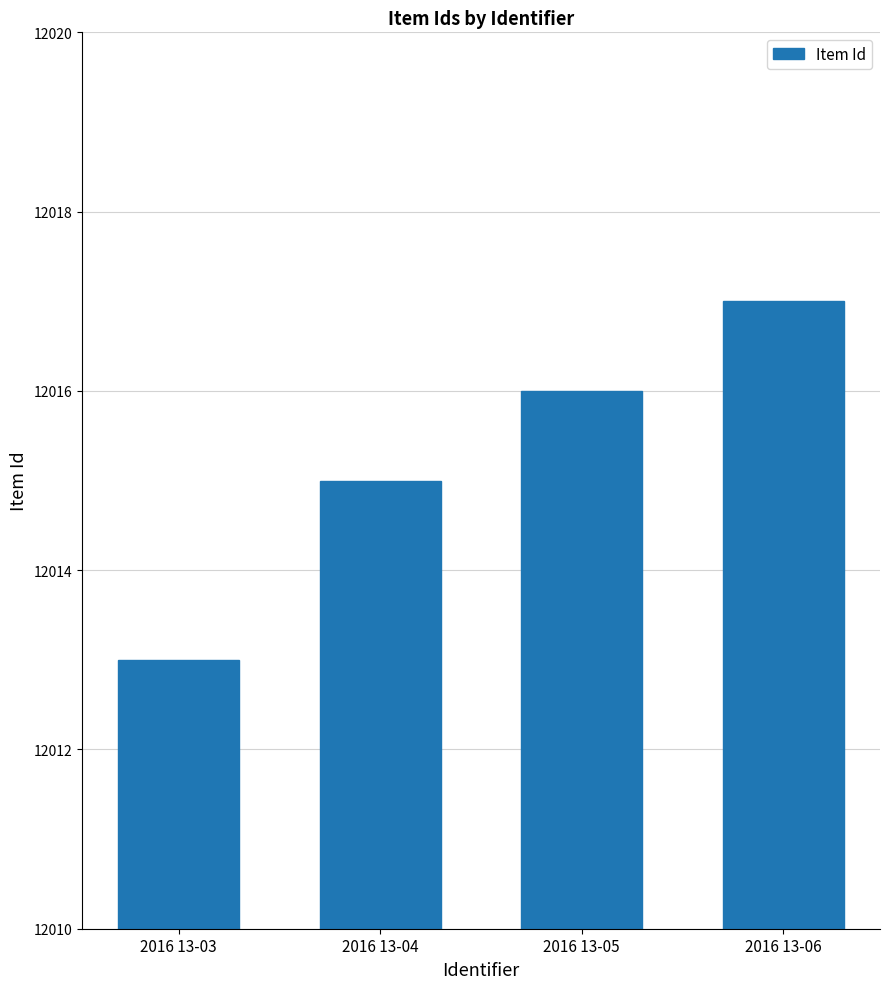

Reading left to right, extract all data points from this chart.

12013	12015	12016	12017